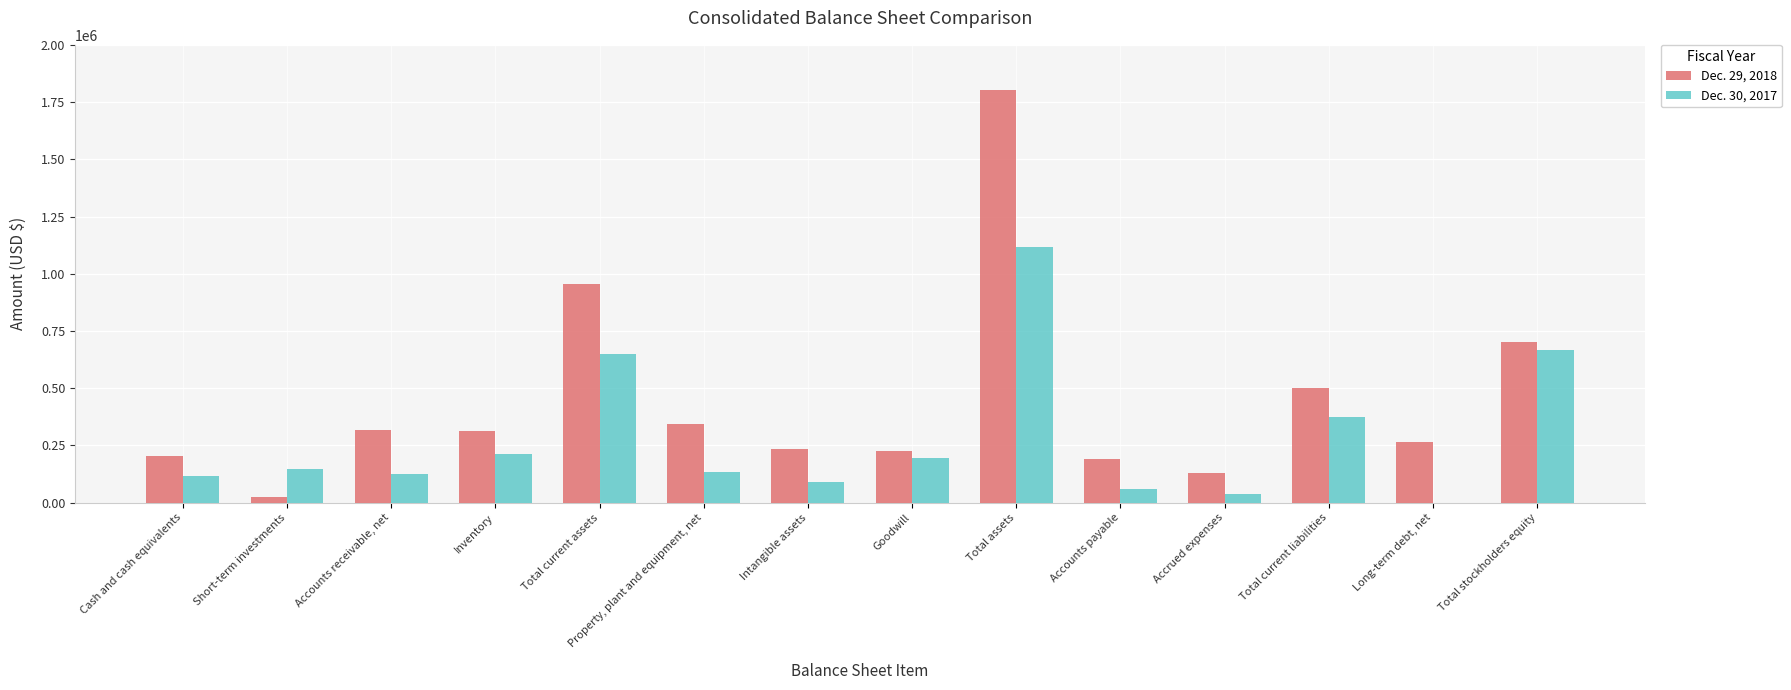

Is it true that Dec. 30, 2017 equals 214704 at Inventory?

True